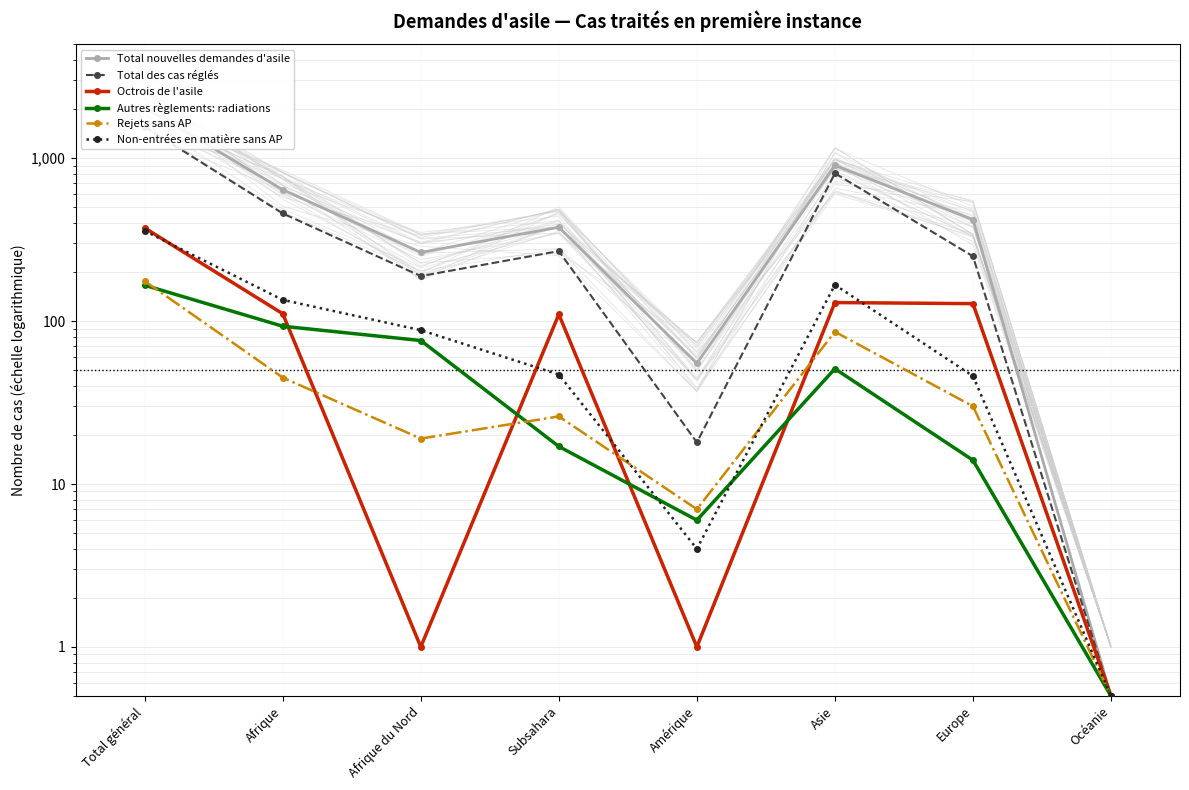

What is the difference between the Non-entrées en matière sans AP values at Afrique du Nord and Afrique?

47.0